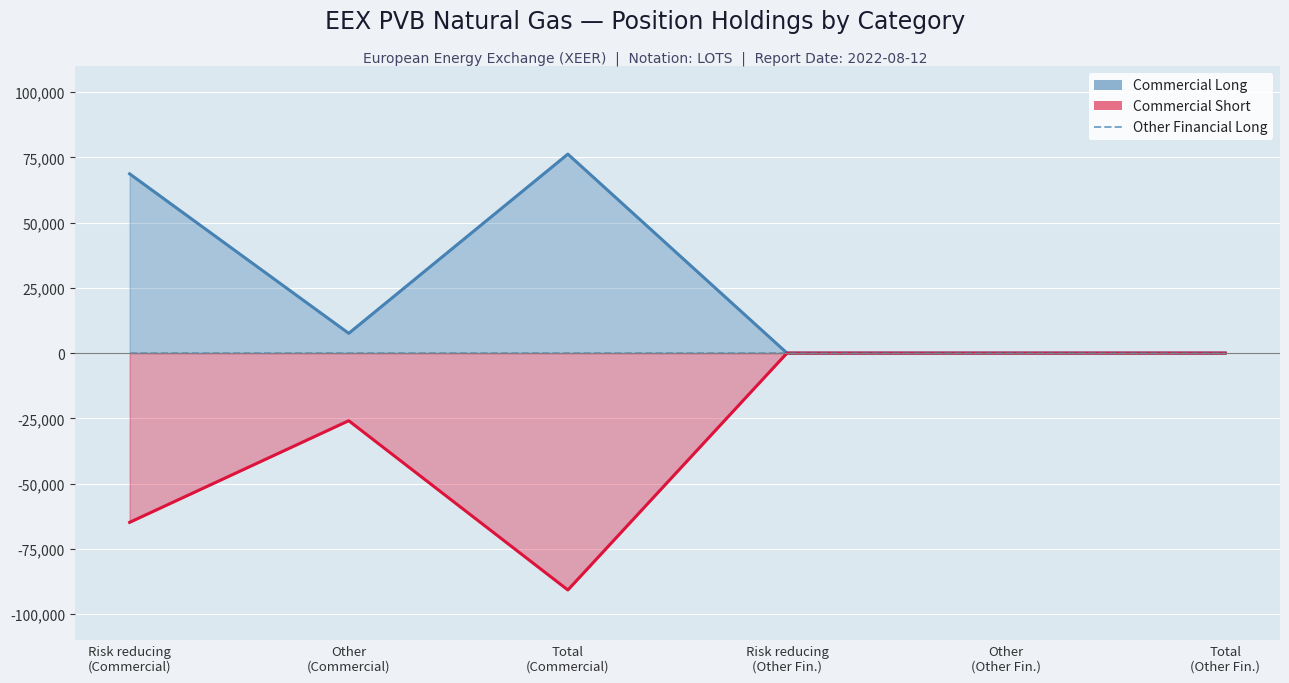

What is the label of the 6th point from the right?

Risk reducing
(Commercial)